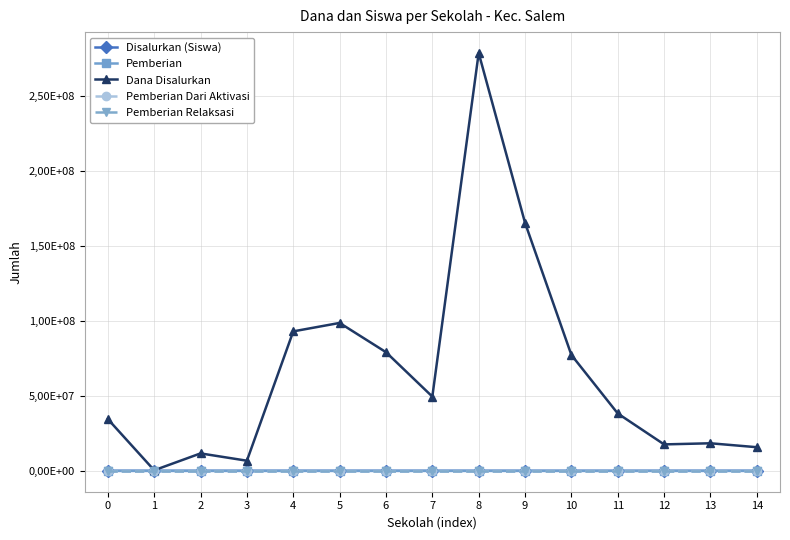

What is the value of the Pemberian Relaksasi point at the 10th from the left?

20